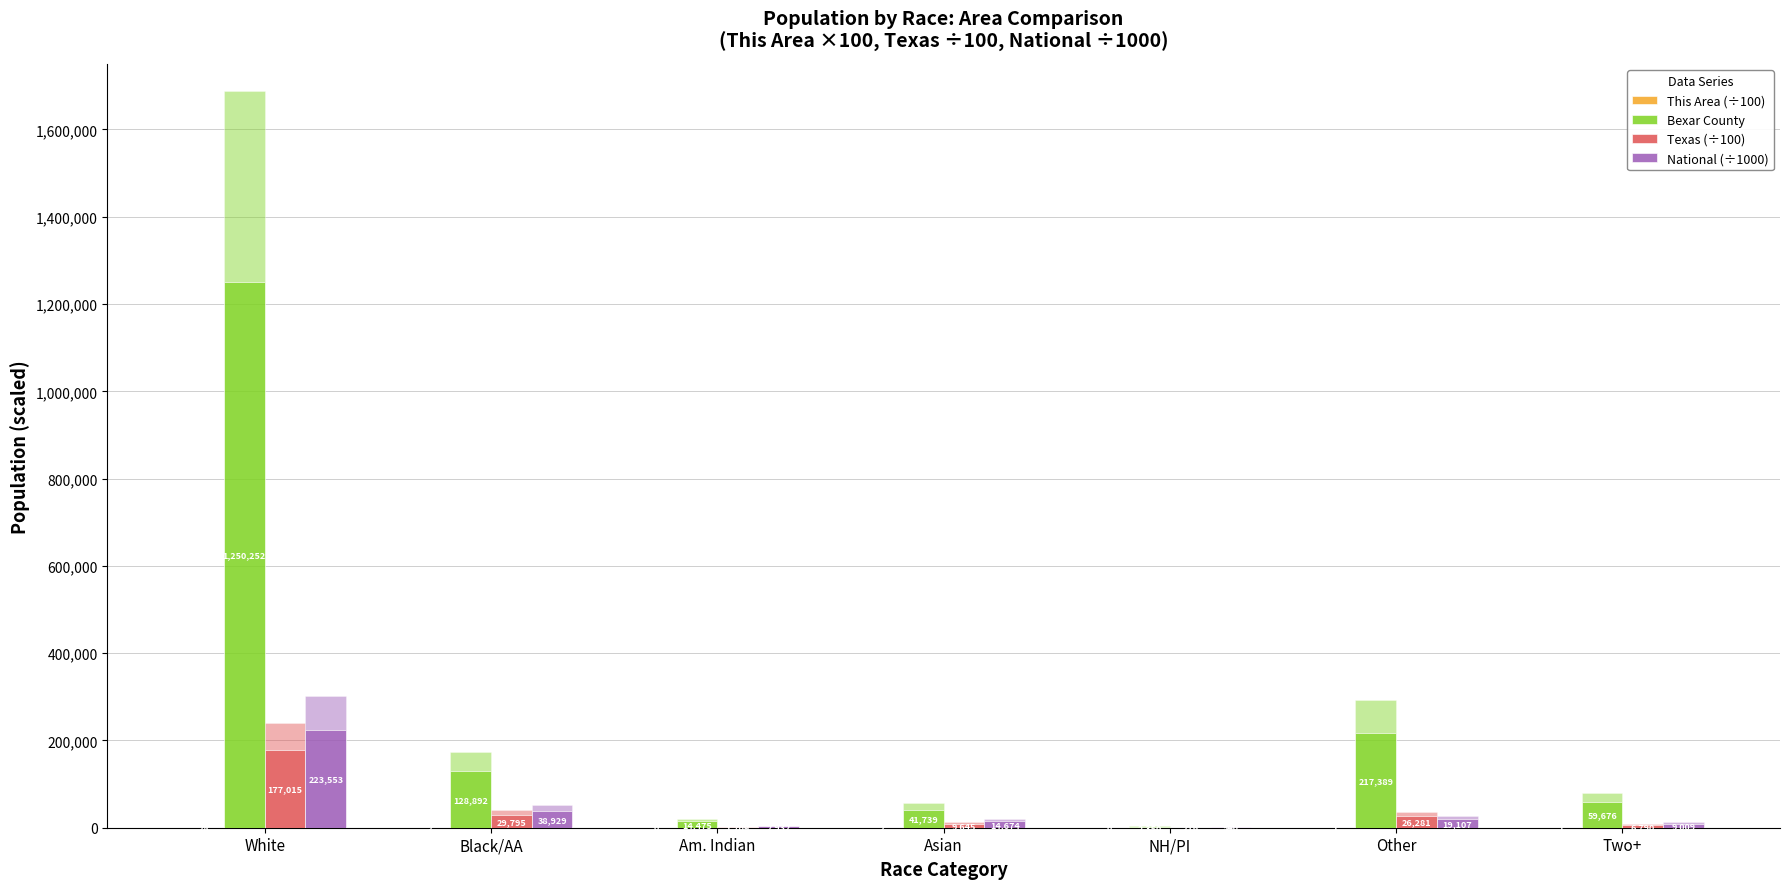

What is the sum of the National (÷1000) values at Black/AA and White?

262482.6